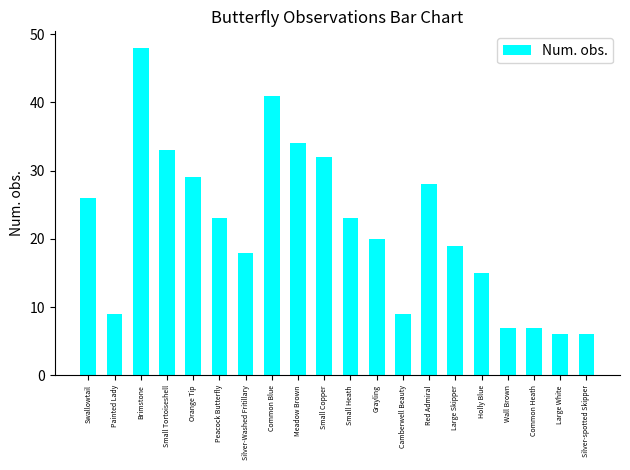

How many data points does each series have?

20